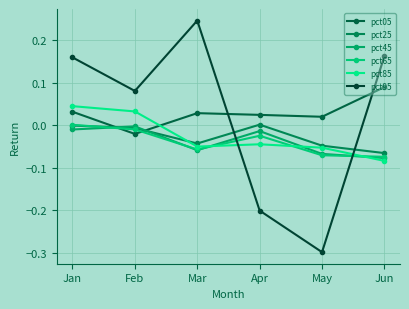

How many lines are shown in the chart?

6